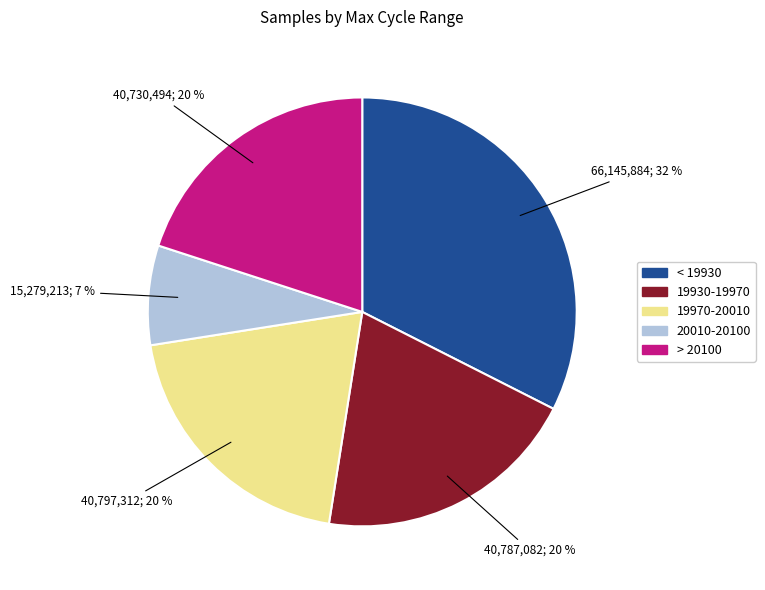

To the nearest percent, what is the average slice percentage?

20%